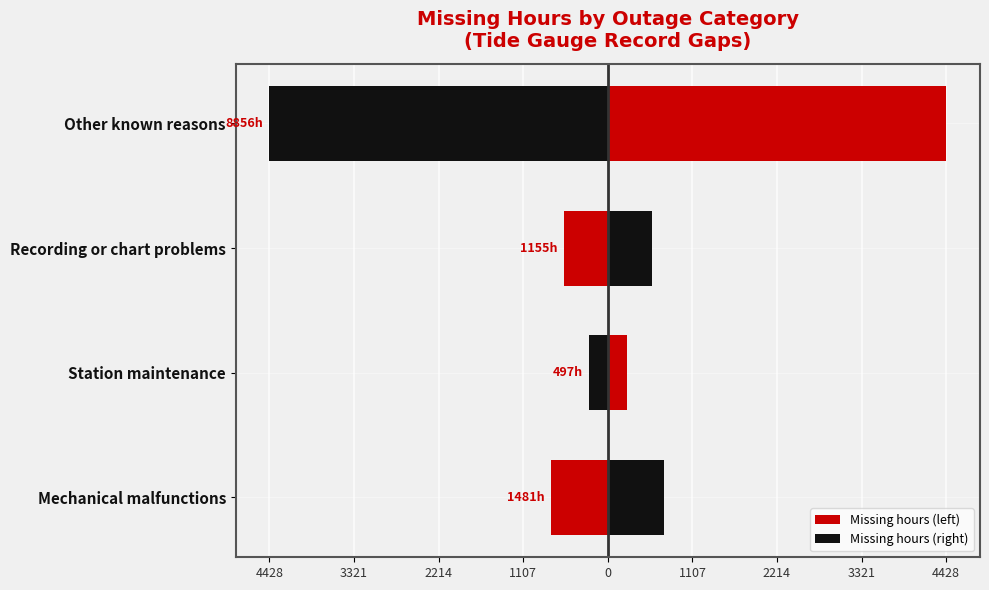

What is the greatest value displayed?

4428.0